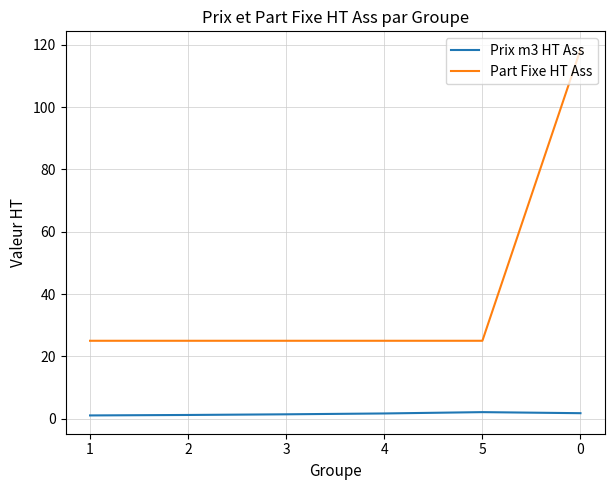

What is the difference between the maximum and minimum values in the Prix m3 HT Ass series?

1.1